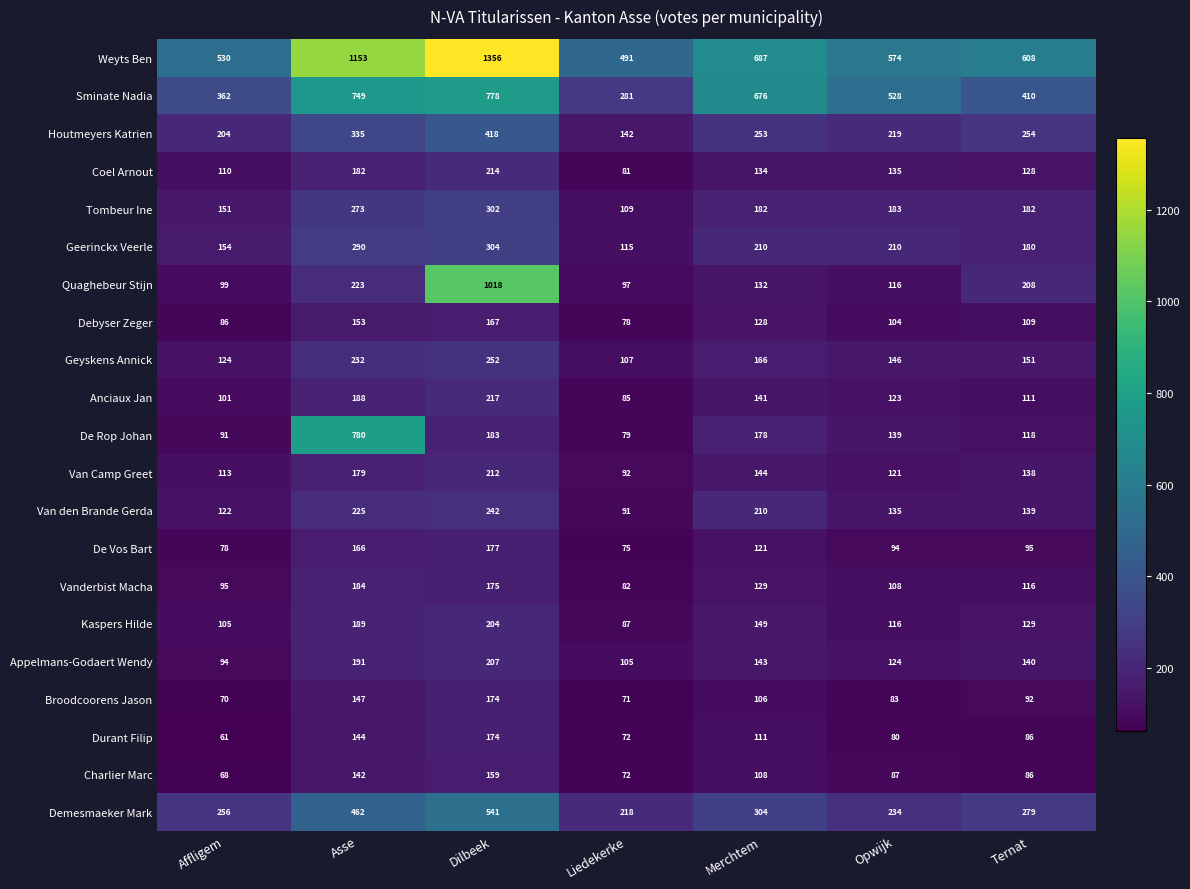

The value of Geerinckx Veerle at Opwijk is 210. True or false?

True